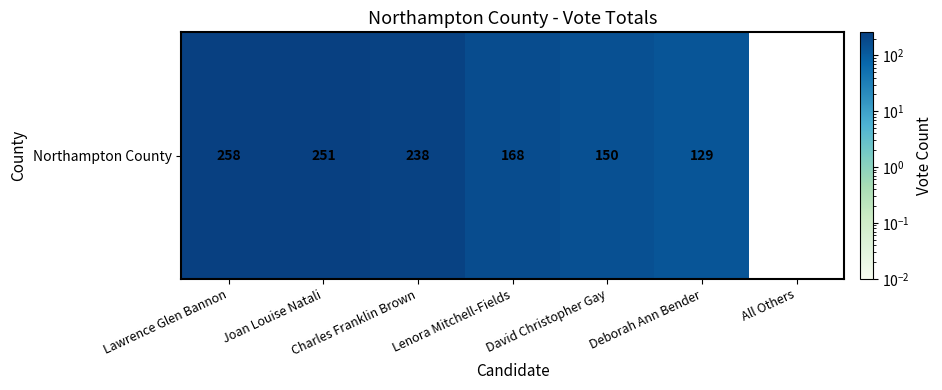

What is the sum of all values?

1194